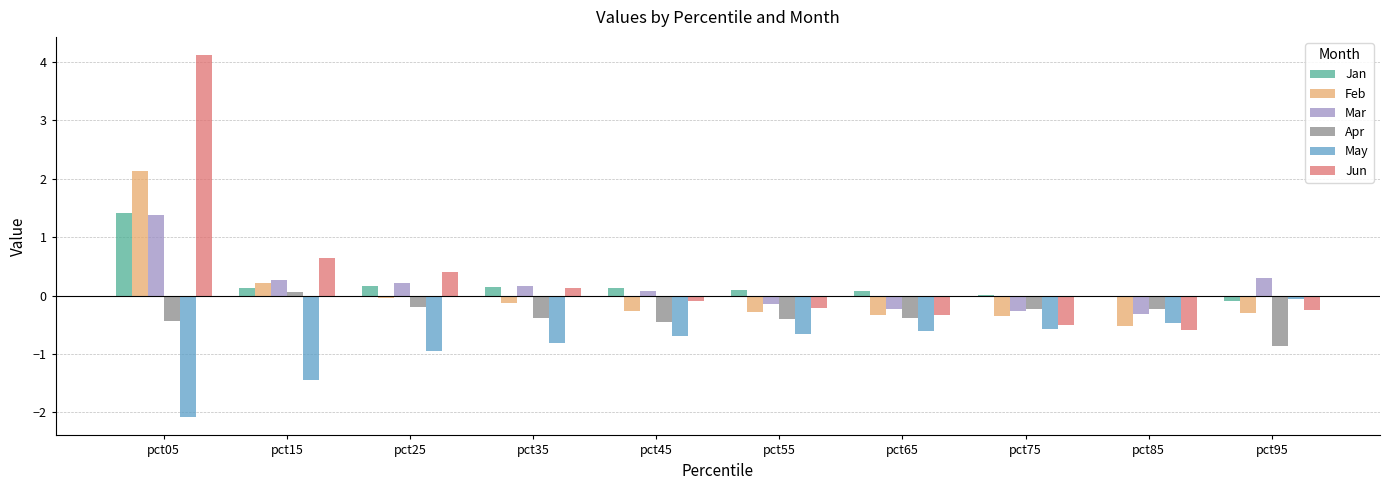

The May series shows -0.8 at pct75. True or false?

False